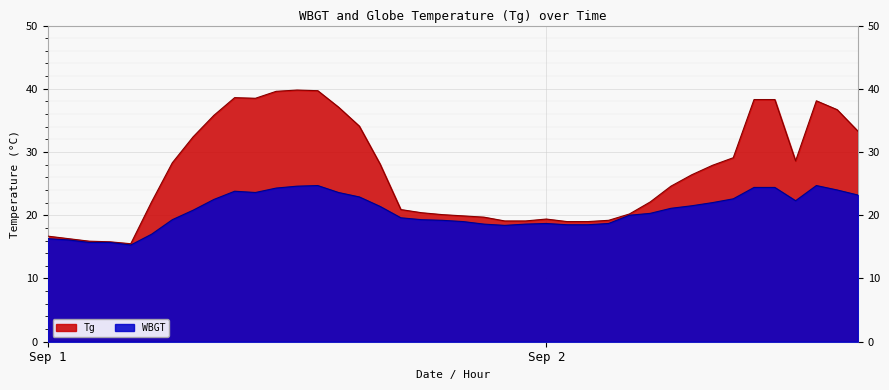

Between 9/1 14:00 and 9/2 6:00, which is larger?

9/1 14:00